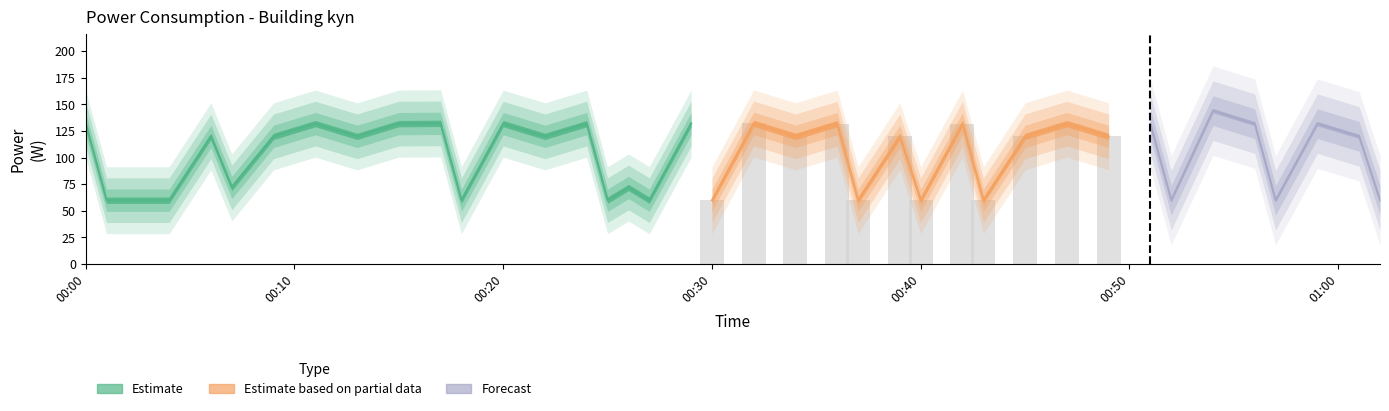

How many data points are less than 120?

16